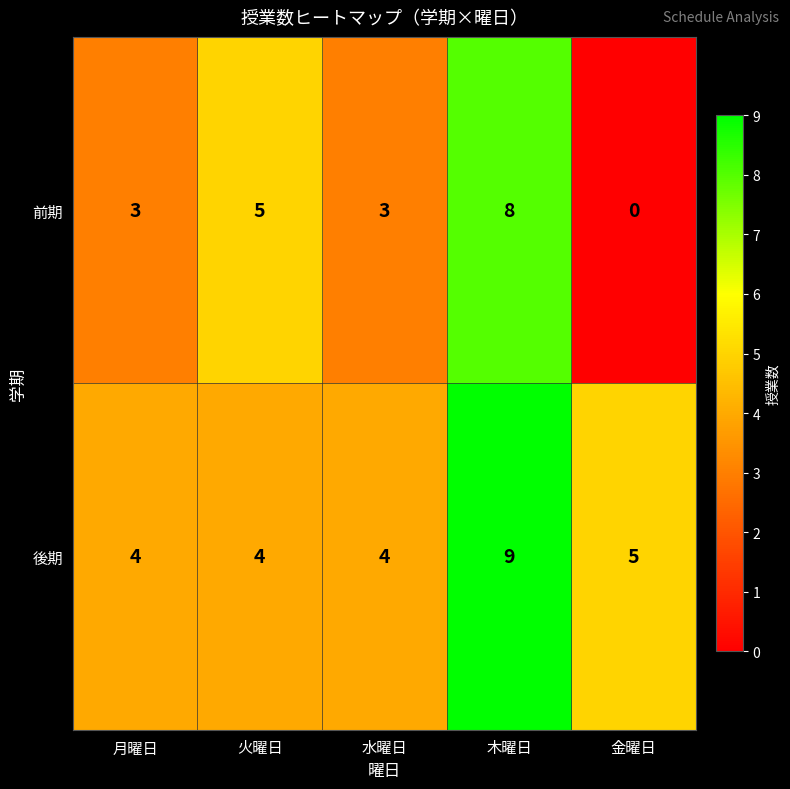

Reading left to right, list all the values displayed in this chart.

前期: 月曜日=3	火曜日=5	水曜日=3	木曜日=8	金曜日=0
後期: 月曜日=4	火曜日=4	水曜日=4	木曜日=9	金曜日=5